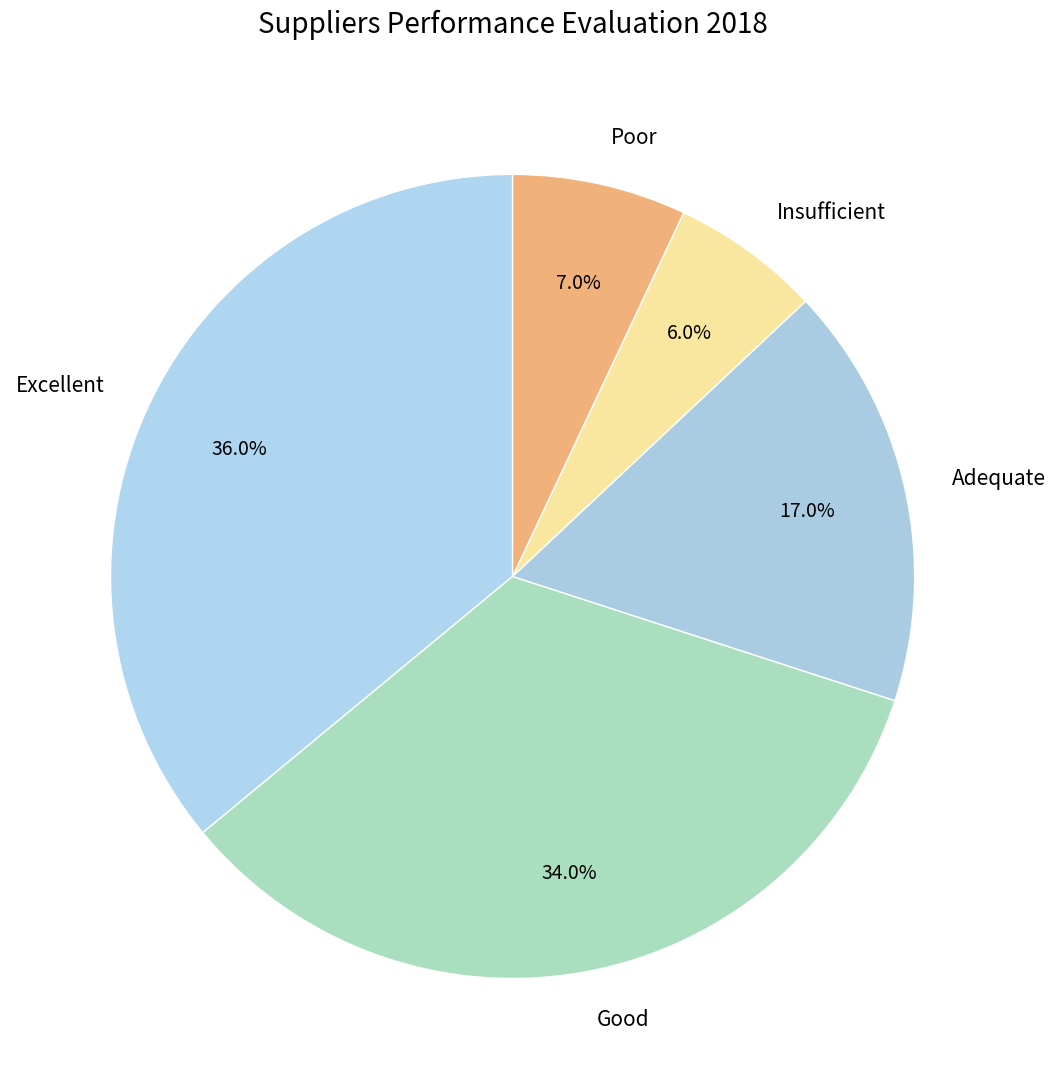

Does any single category account for the majority?

No